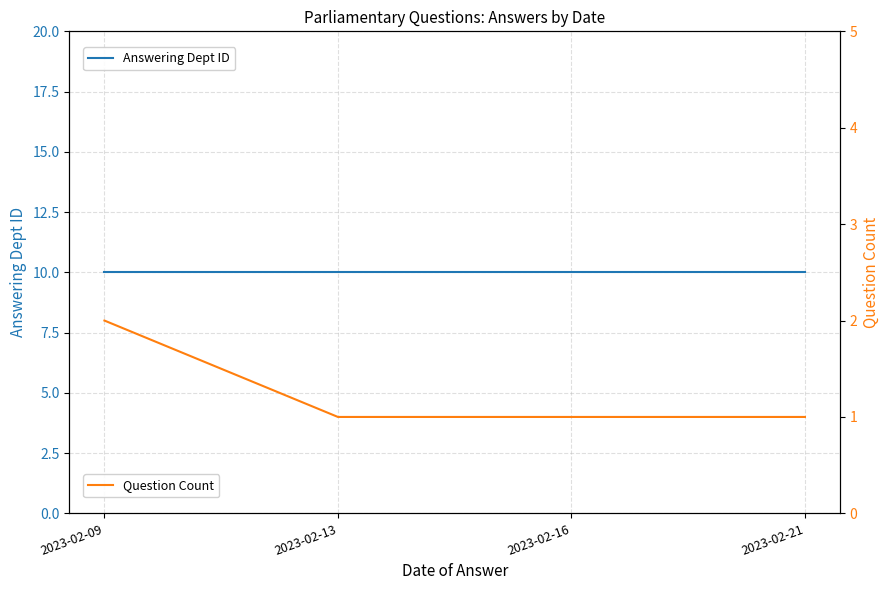

True or false: Answering Dept ID and Question Count cross at least once.

False